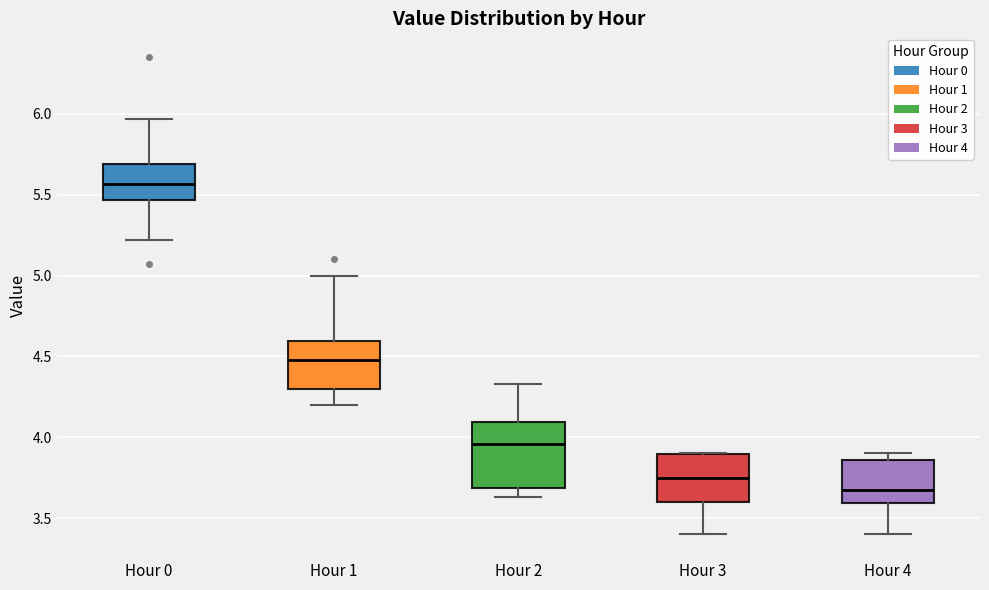

Comparing the boxes themselves (not the whiskers), which one is the tallest?

Hour 2